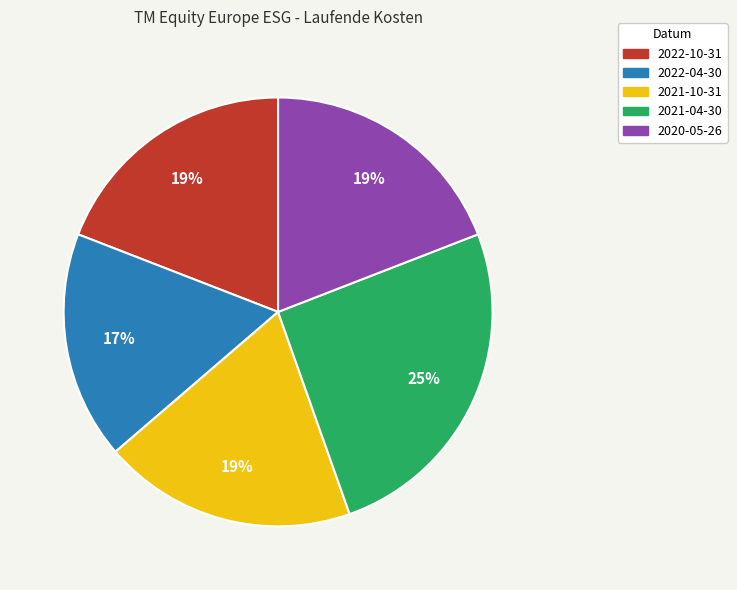

What is the smallest slice in the pie chart?

2022-04-30